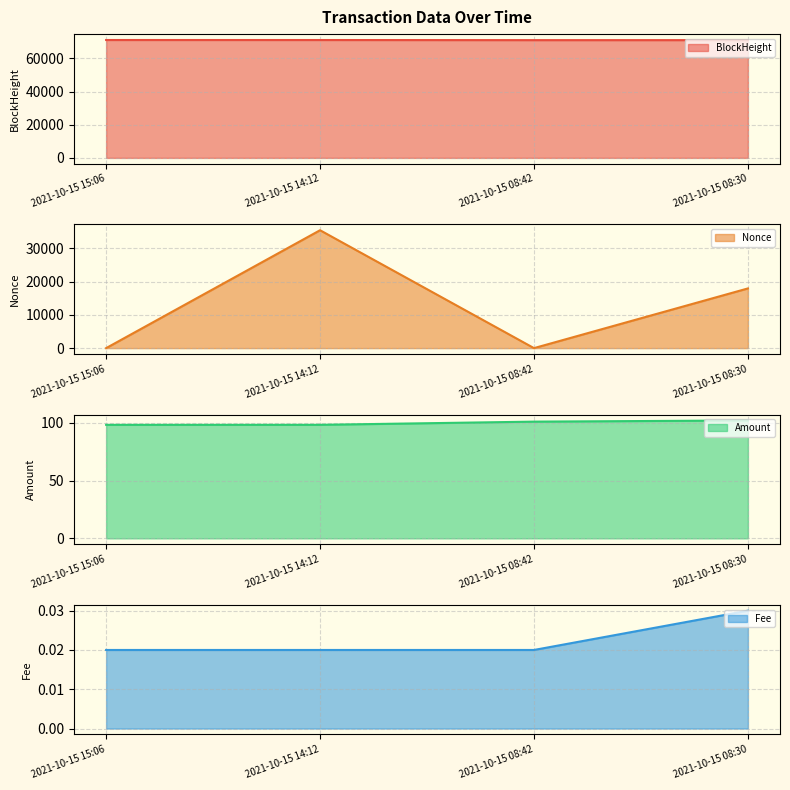

True or false: Amount line and BlockHeight line intersect in this chart.

False